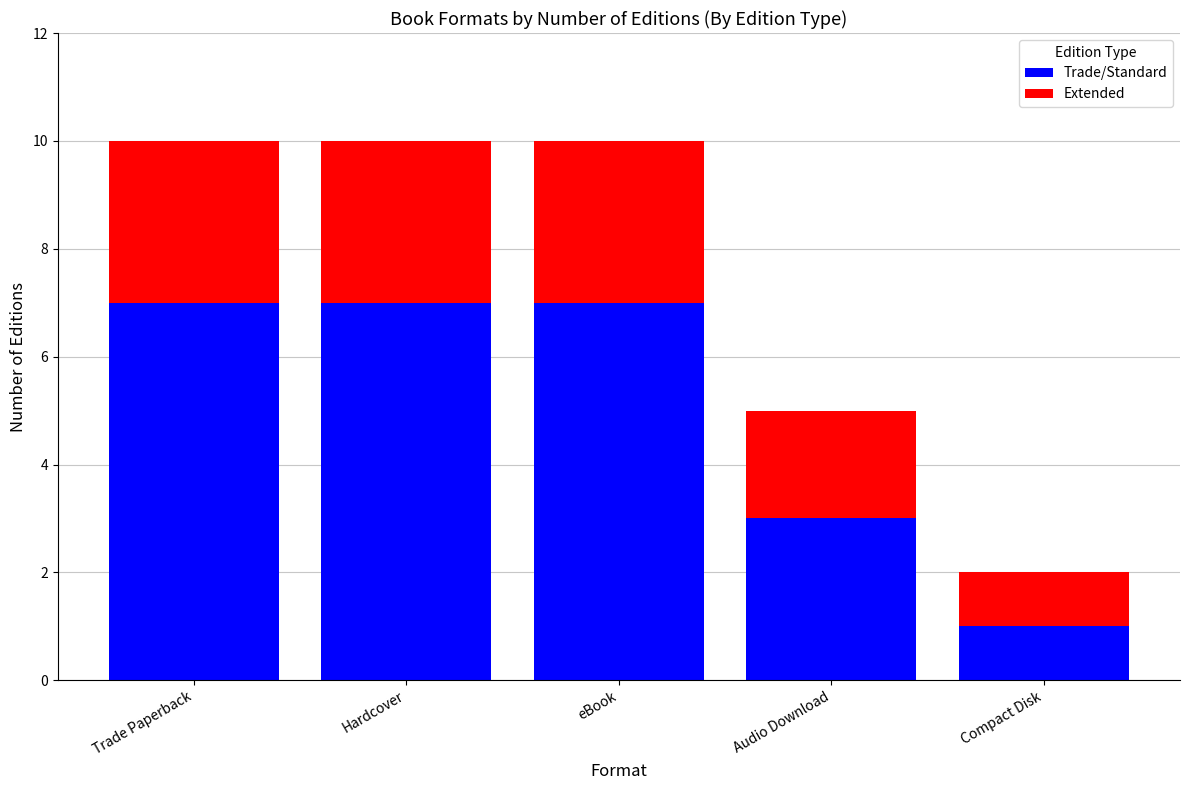

What are all the series names shown in the legend?

Trade/Standard, Extended